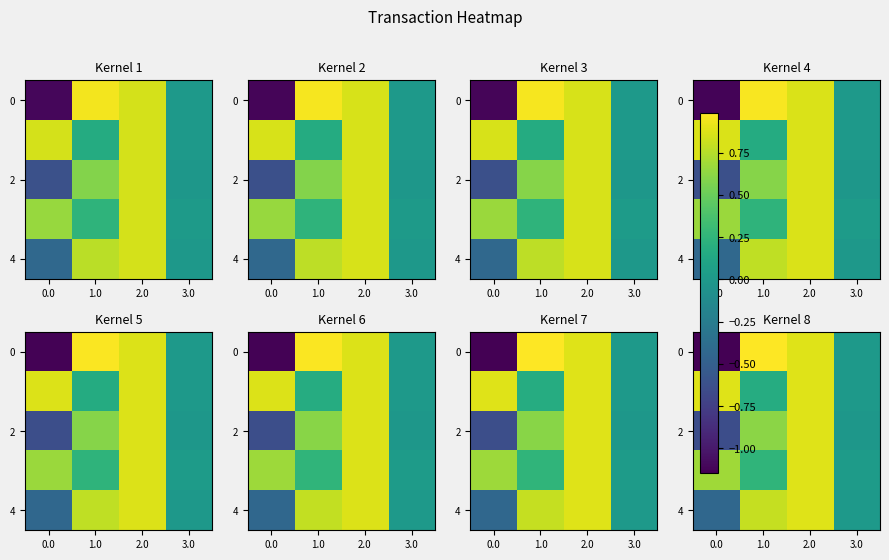

Between 0.0 and 3.0, which is larger?

3.0